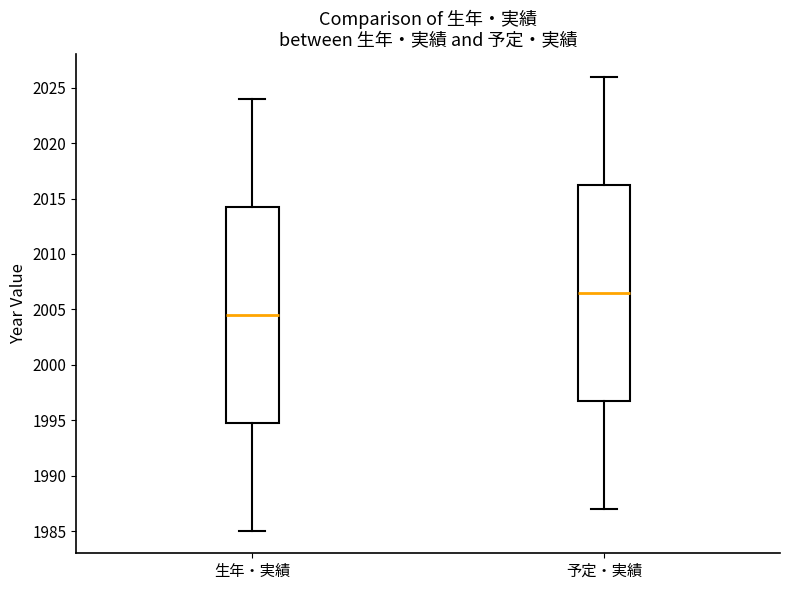

Reading left to right, read every box against the y-axis: the position of its median line, the range the box covers, and the ends of its whiskers. The values are not printed on the chart, so give them approximately, as read against the axis.

生年・実績: median 2004.5, box 1995.0 to 2014.5, whiskers 1985.0 to 2024.0
予定・実績: median 2006.5, box 1997.0 to 2016.5, whiskers 1987.0 to 2026.0